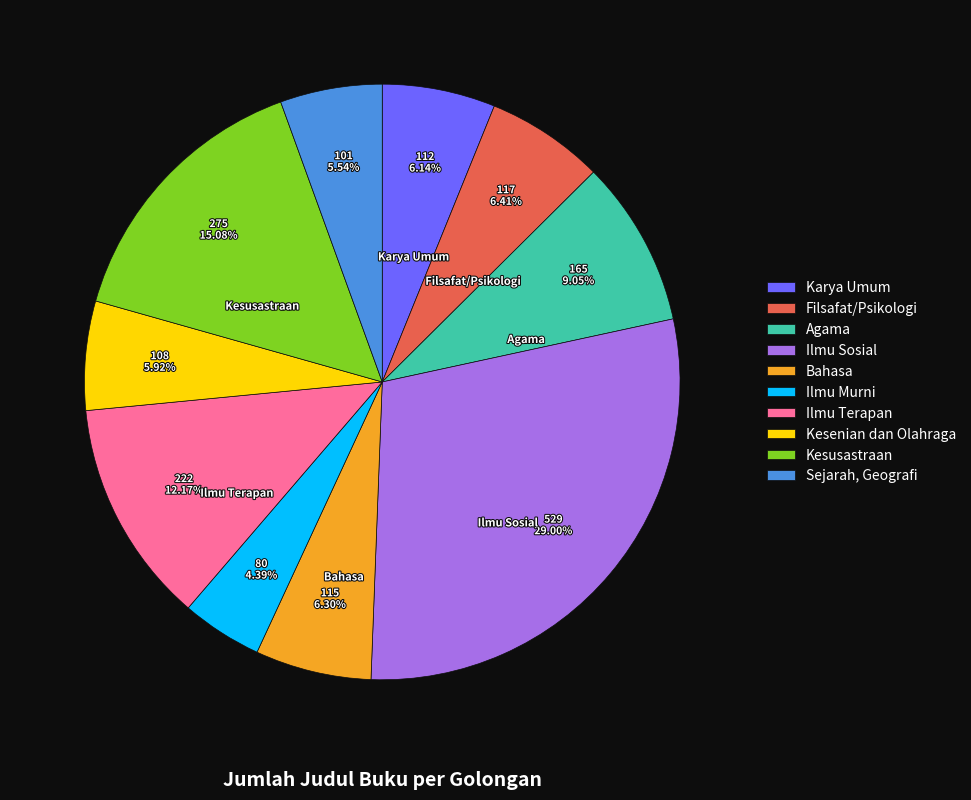

To the nearest percent, what percentage of the pie is Ilmu Terapan?

12%